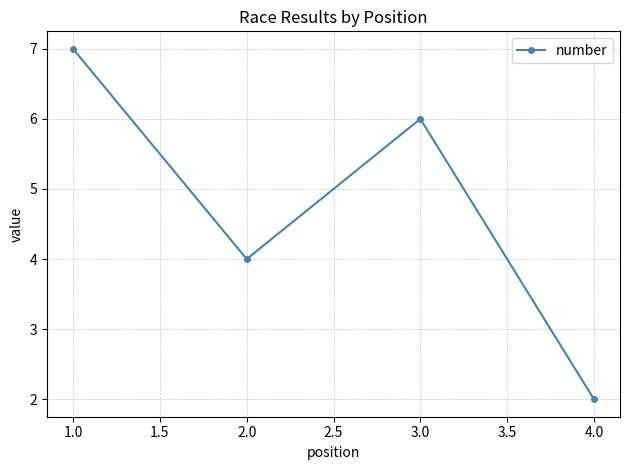

Reading right to left, extract all data points from this chart.

2	6	4	7